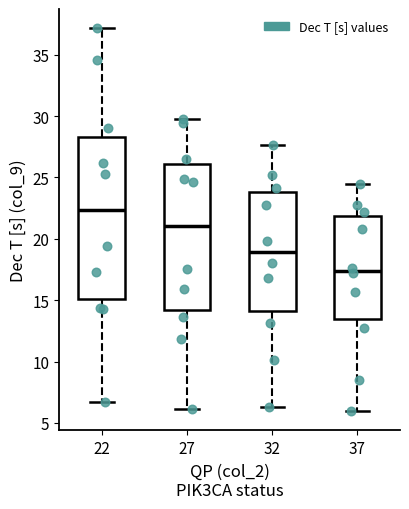

Comparing the boxes themselves (not the whiskers), which one is the tallest?

22